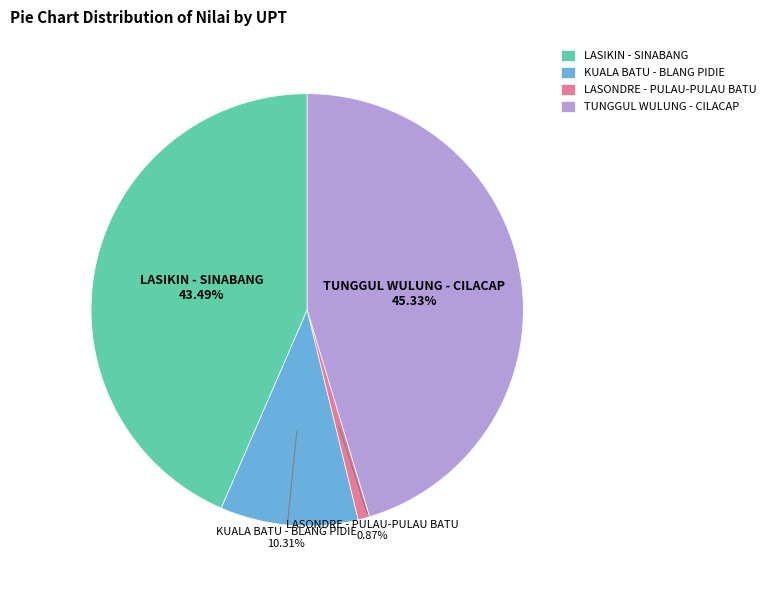

Is there any slice that represents more than half of the pie?

No